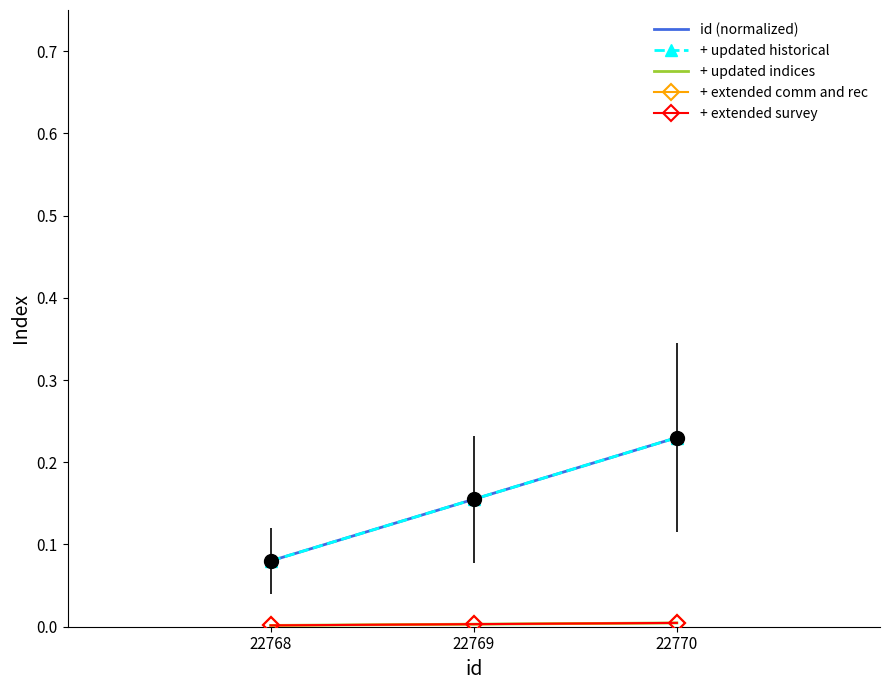

What are all the series names shown in the legend?

id (normalized), + updated historical, + updated indices, + extended comm and rec, + extended survey